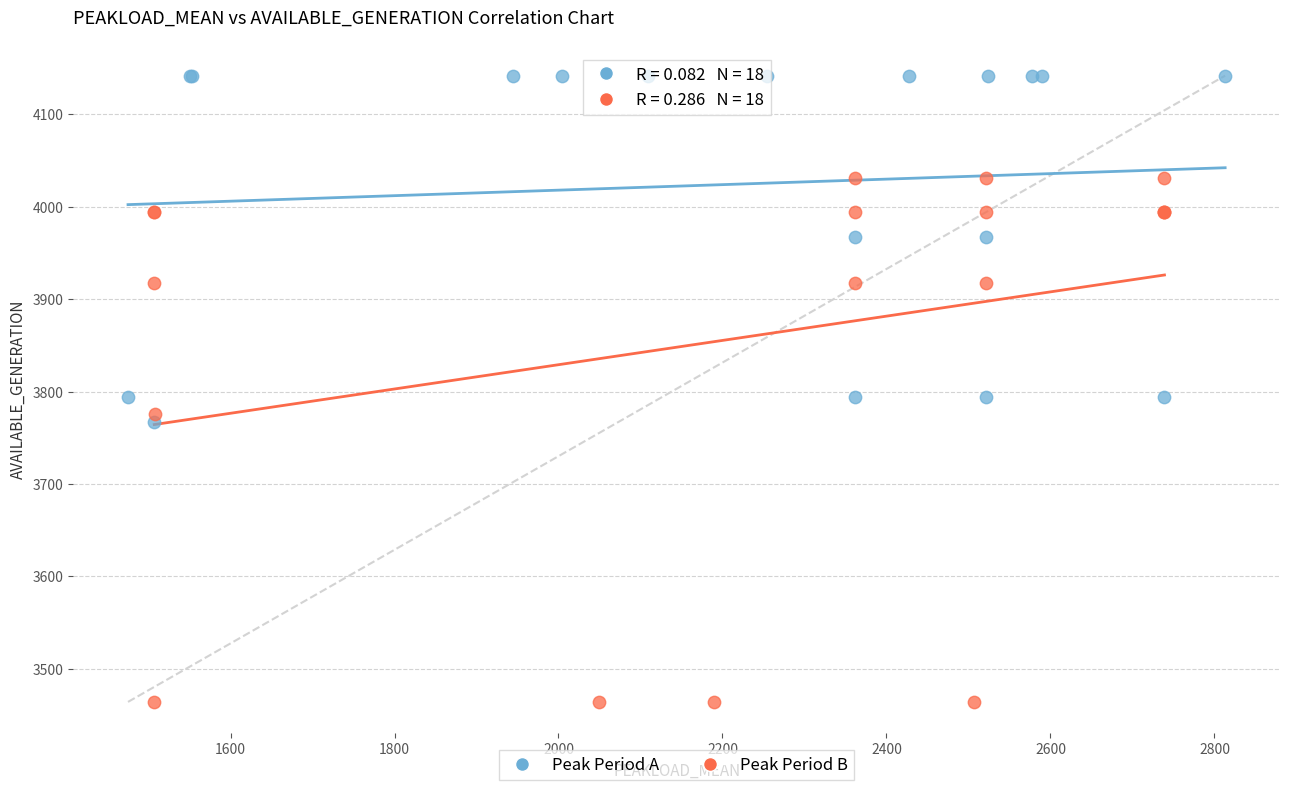

Which series has the largest Y range (max minus min)?

Peak Period B